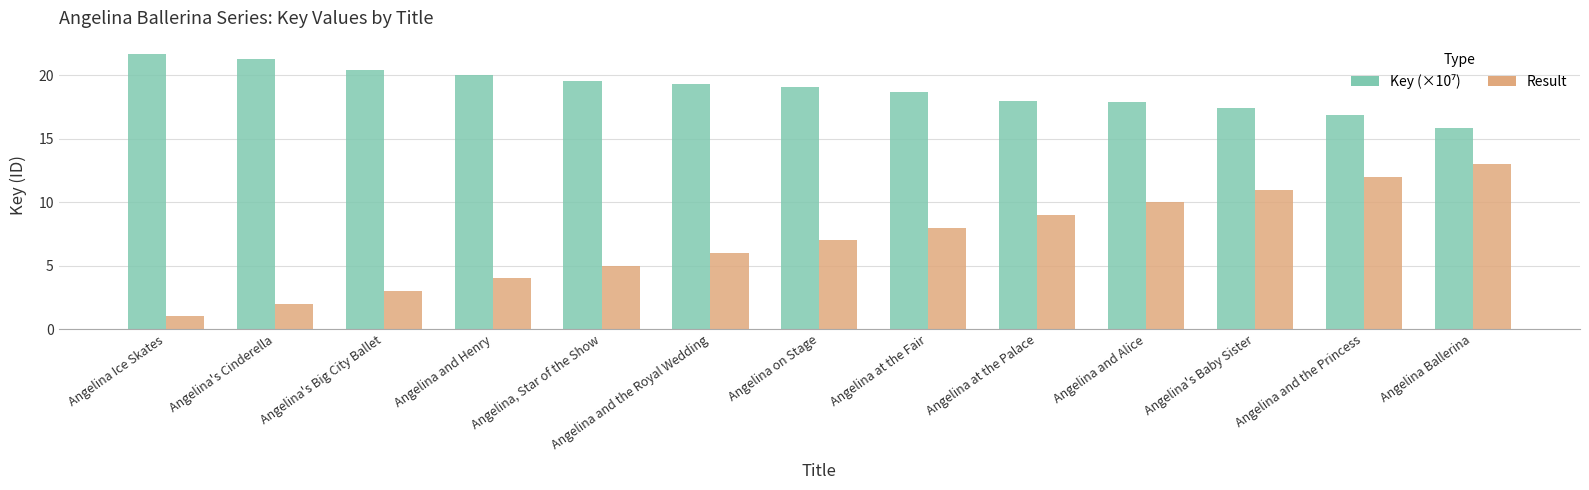

What is the difference between the second highest and minimum values in the Result series?

11.0